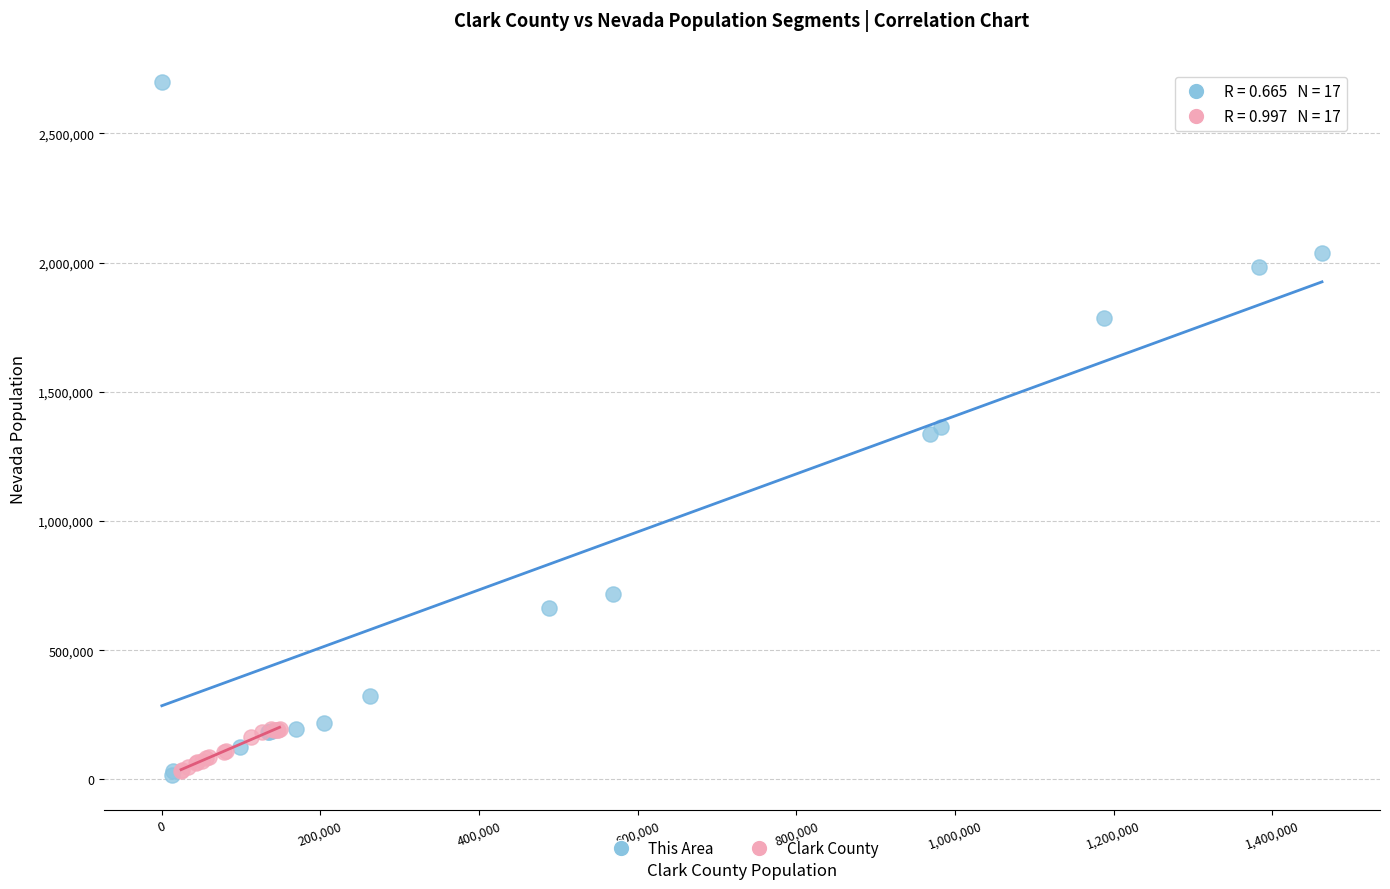

Which series has the widest spread of Y values?

This Area